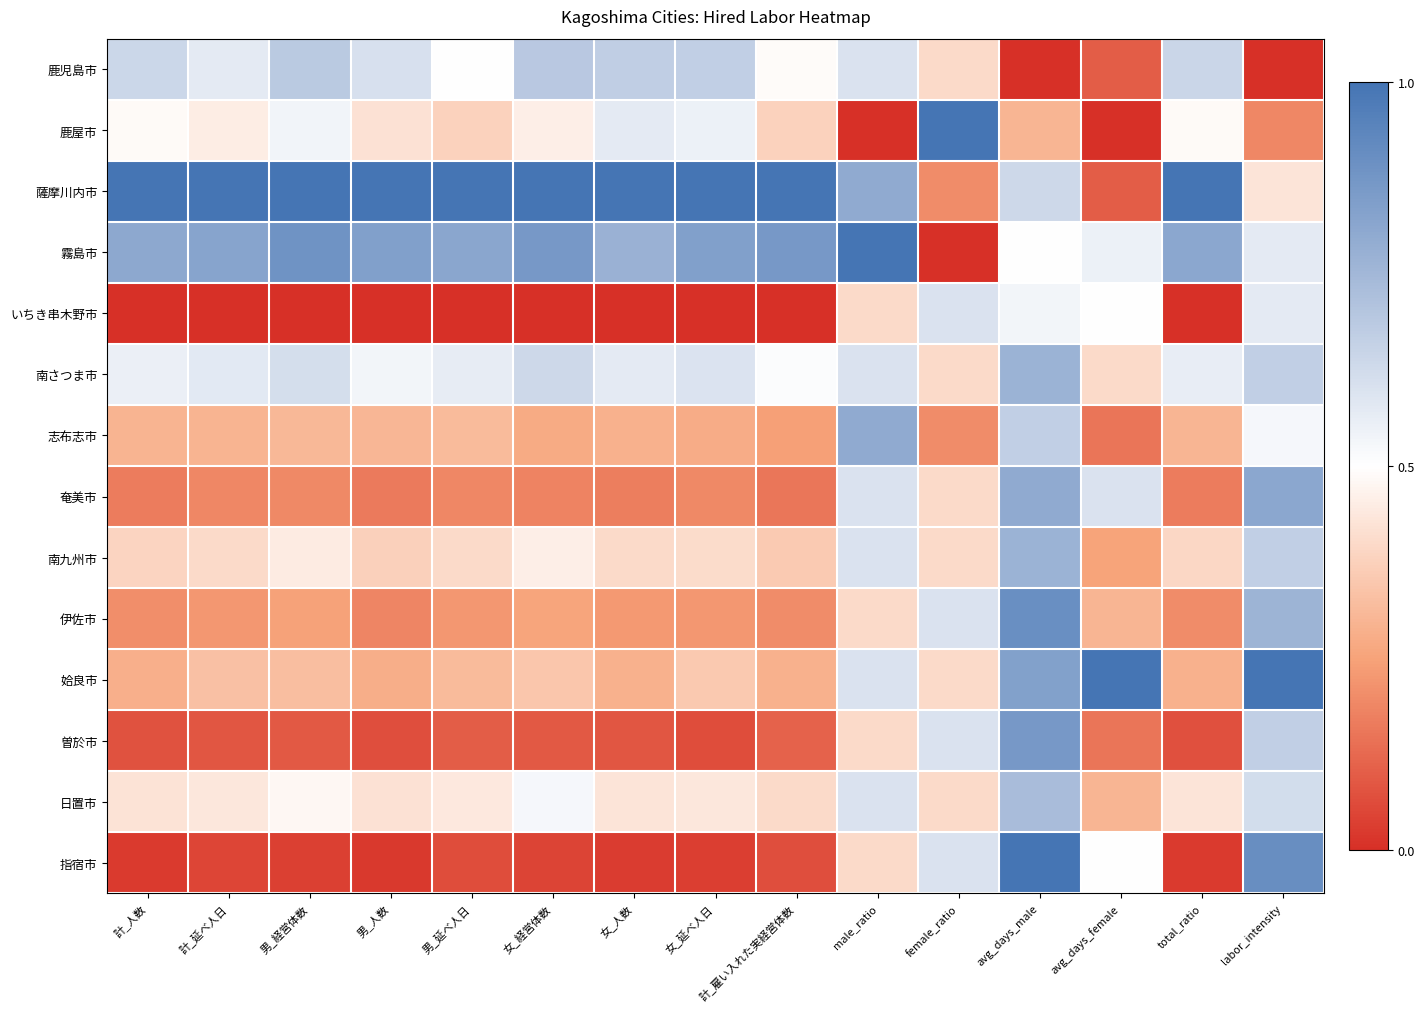

Which series has the largest range (max minus min)?

鹿屋市